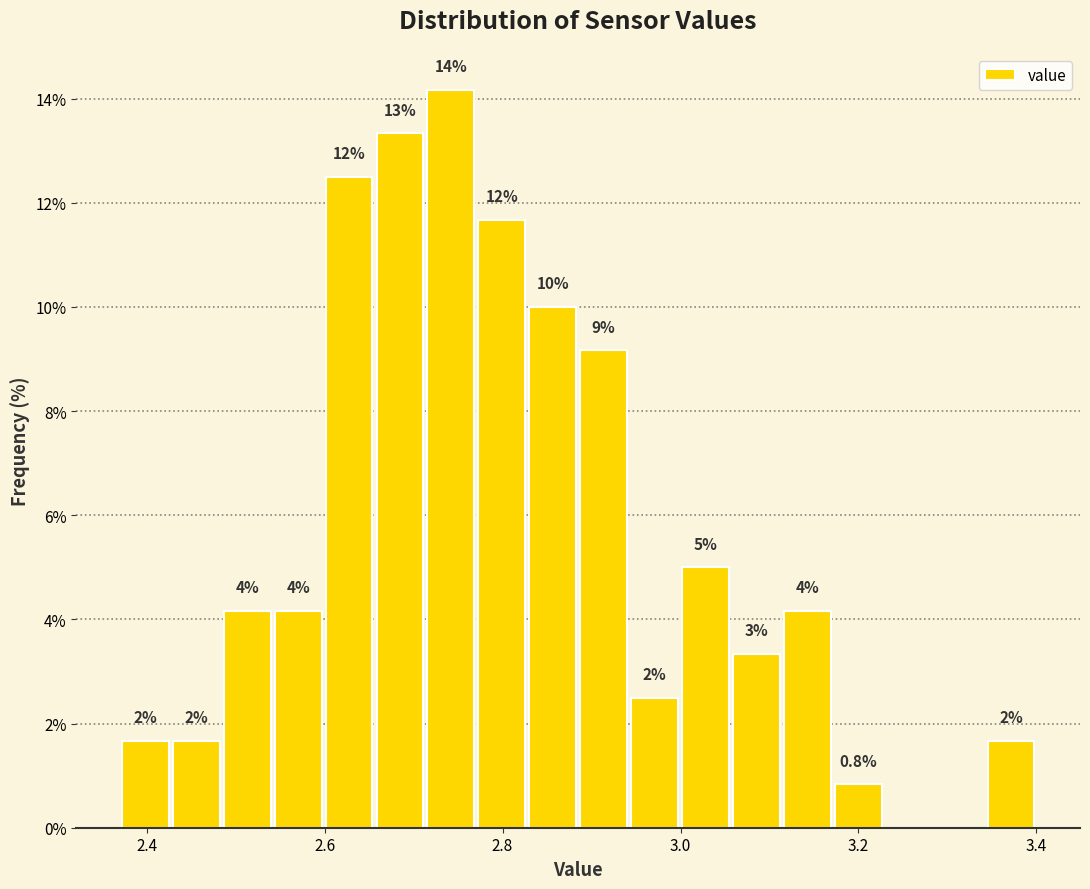

Around what value on the x-axis is the tallest bar? Give the approximate position of its centre, as read against the axis.

2.74